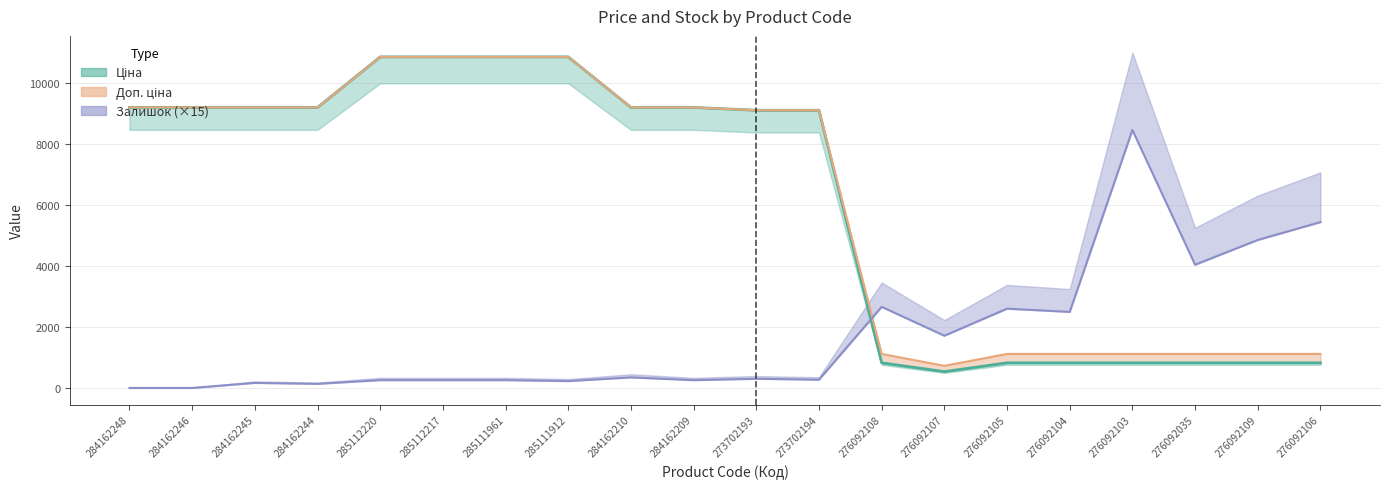

Rank the series by their maximum value, from highest to lowest.

Ціна, Доп. ціна, Залишок